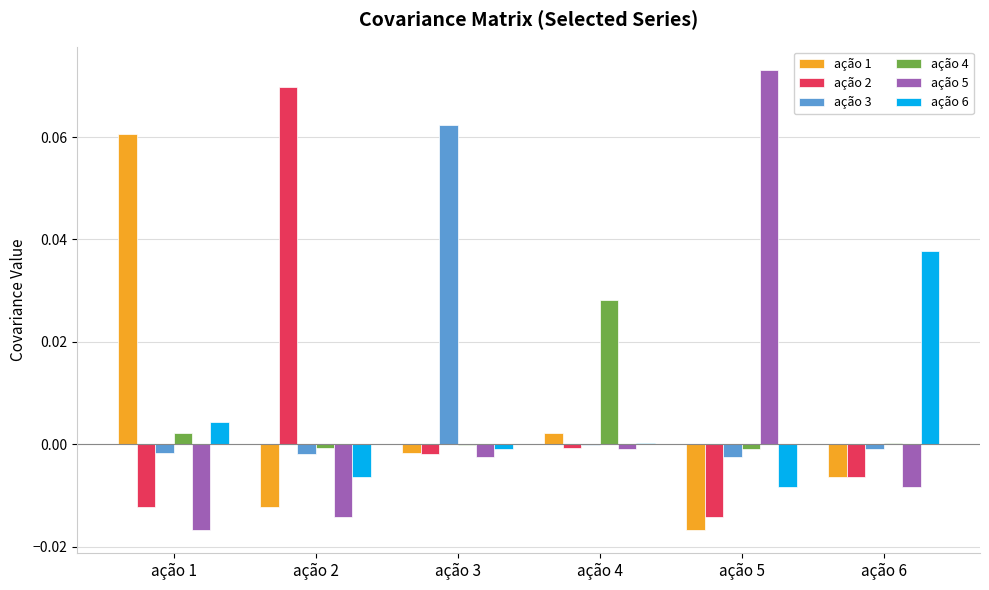

Is it true that ação 5 equals -0.0 at ação 1?

True